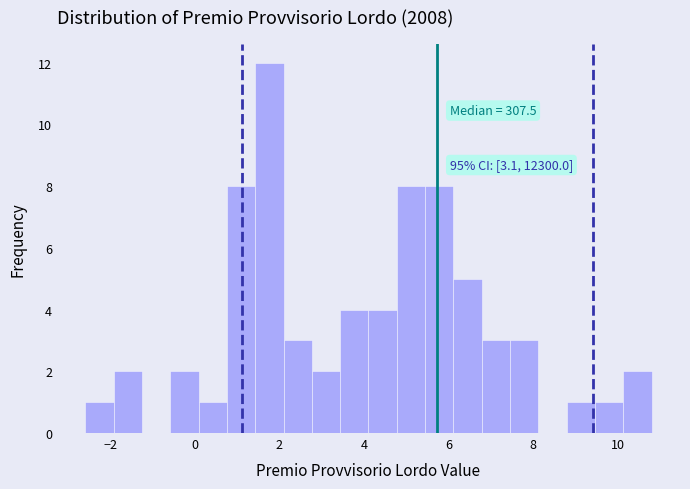

Around what value on the x-axis is the tallest bar? Give the approximate position of its centre, as read against the axis.

1.8